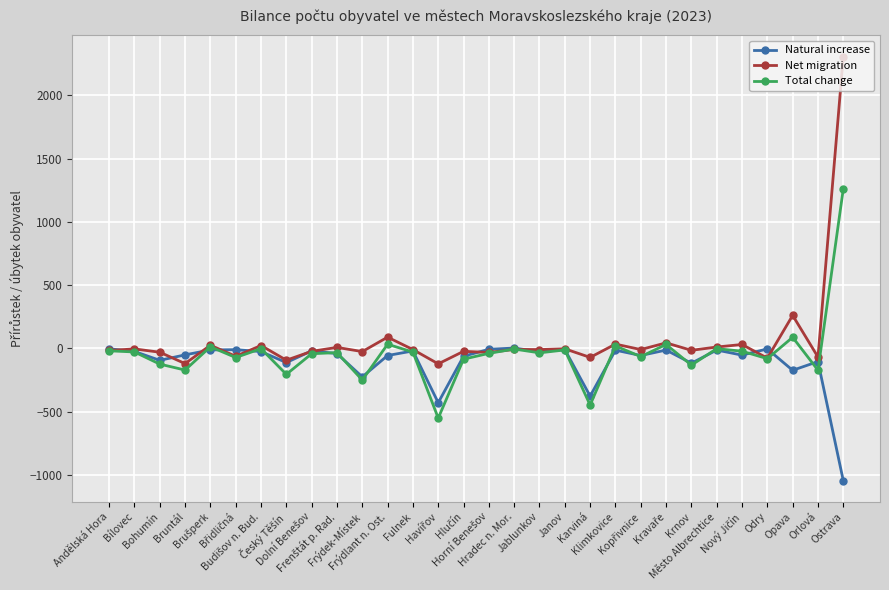

What is the highest value of the Total change series?

1261